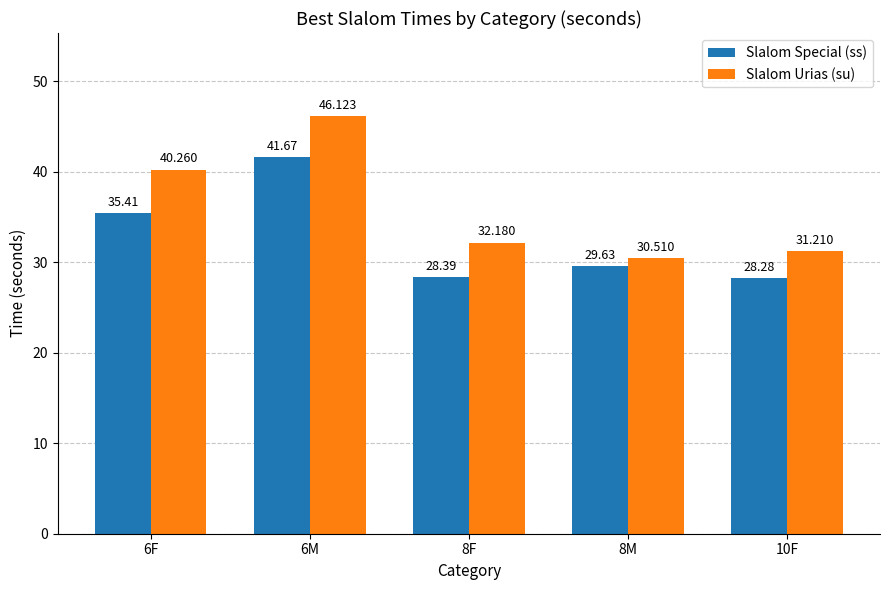

Which series has the largest range (max minus min)?

Slalom Urias (su)